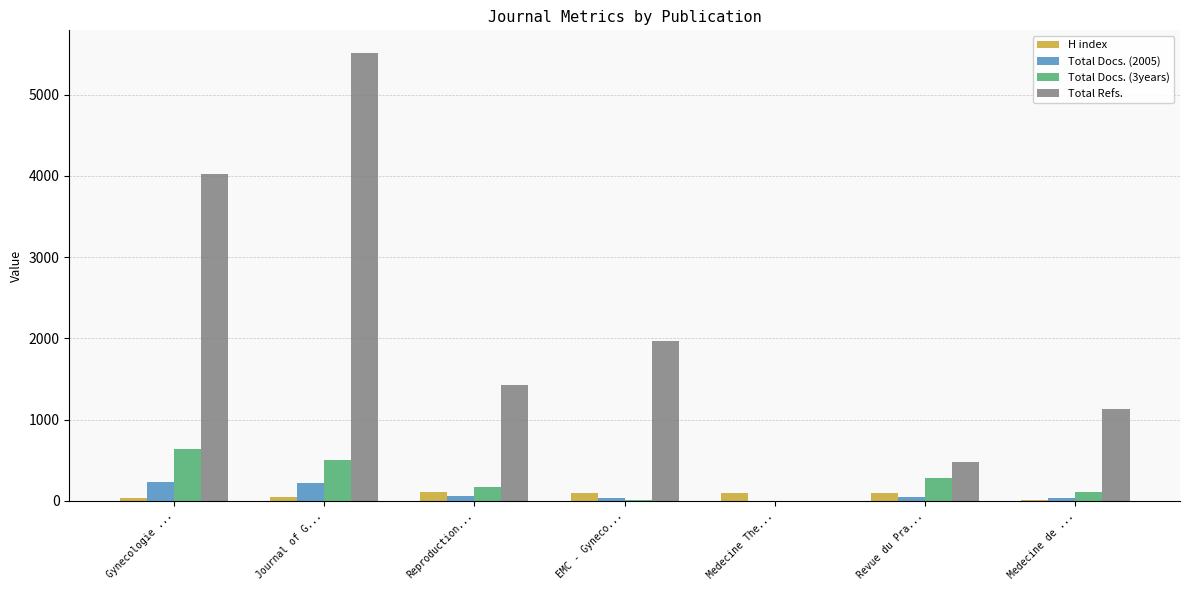

Count the number of data series in this chart.

4